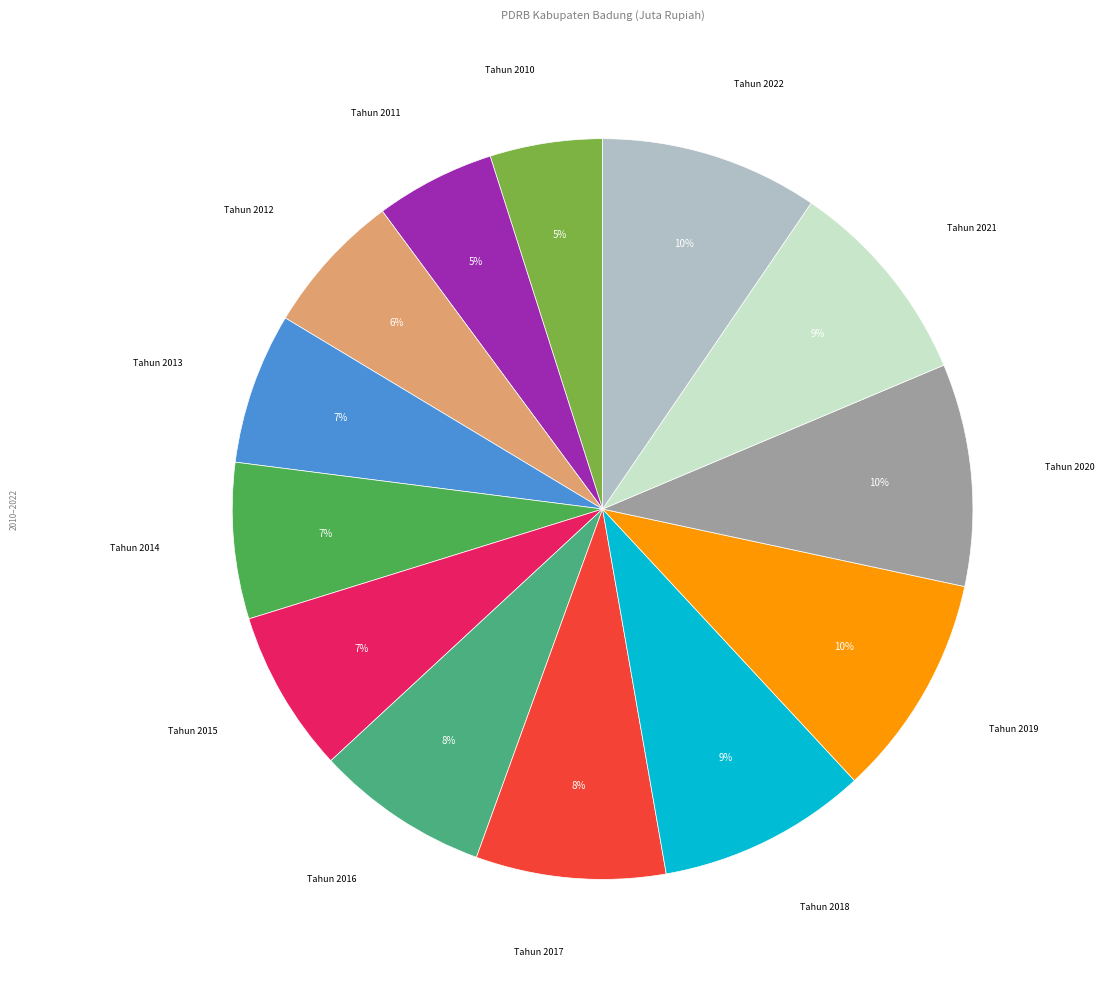

The Tahun 2021 slice represents 16% of the pie. True or false?

False